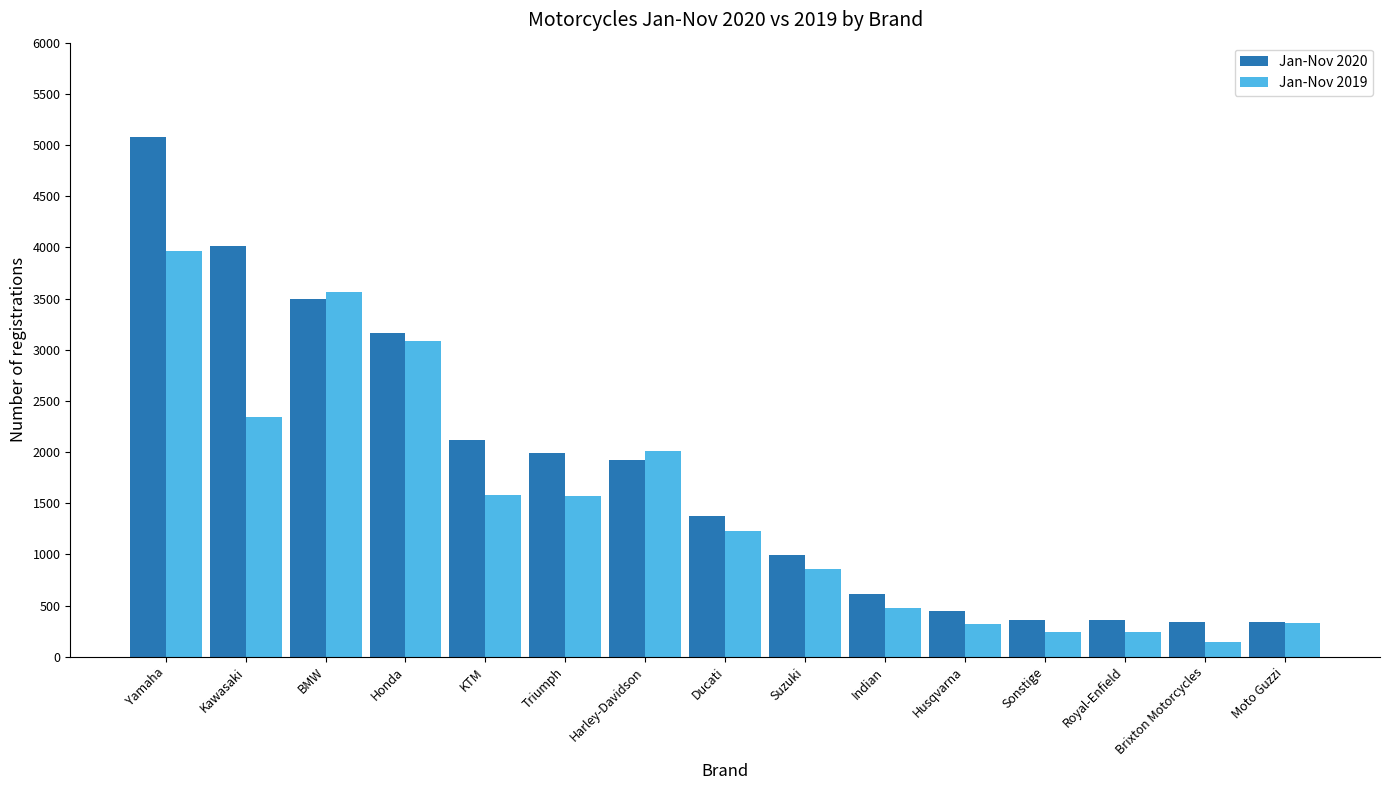

Which category has the lowest value in the Jan-Nov 2019 series?

Brixton Motorcycles